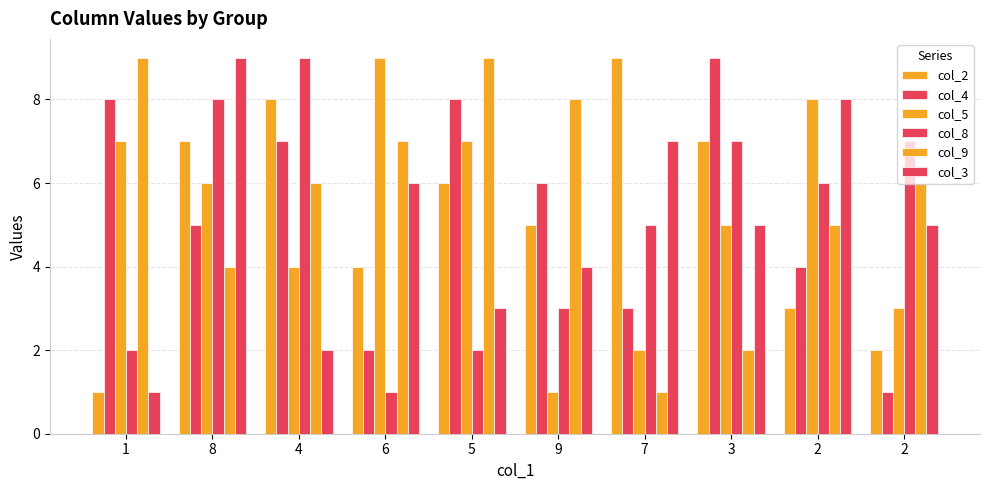

How many bars are there in total?

60